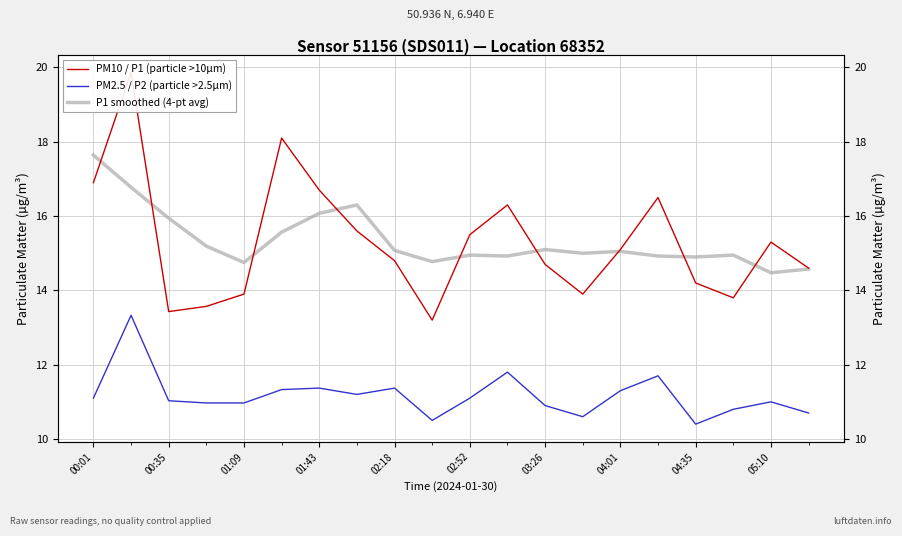

Reading right to left, what are all the values shown in this chart?

PM10 / P1 (particle >10µm): 14.6	15.3	13.8	14.2	16.5	15.1	13.9	14.7	16.3	15.5	13.2	14.8	15.6	16.7	18.1	13.9	13.6	13.4	19.9	16.9
PM2.5 / P2 (particle >2.5µm): 10.7	11.0	10.8	10.4	11.7	11.3	10.6	10.9	11.8	11.1	10.5	11.4	11.2	11.4	11.3	11.0	11.0	11.0	13.3	11.1
P1 smoothed (4-pt avg): 14.6	14.5	14.9	14.9	14.9	15.1	15.0	15.1	14.9	14.9	14.8	15.1	16.3	16.1	15.6	14.8	15.2	15.9	16.8	17.6